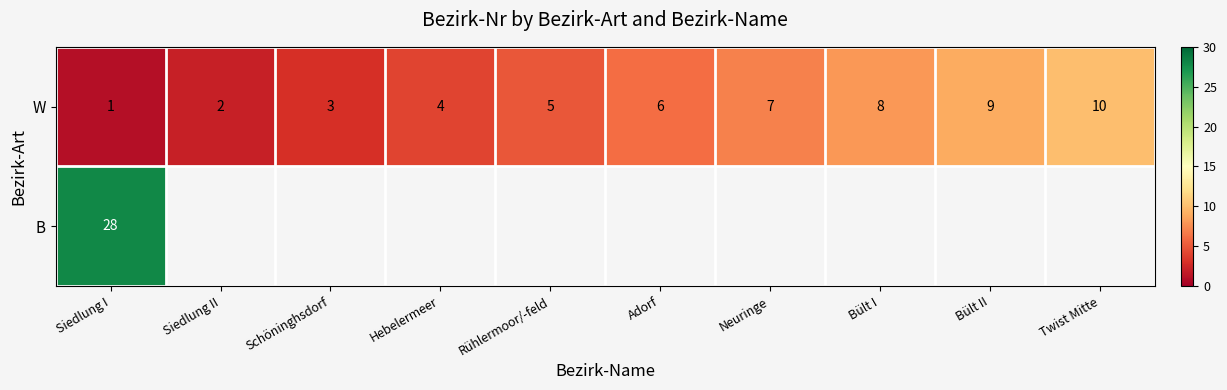

At which label does W reach its peak?

Twist Mitte